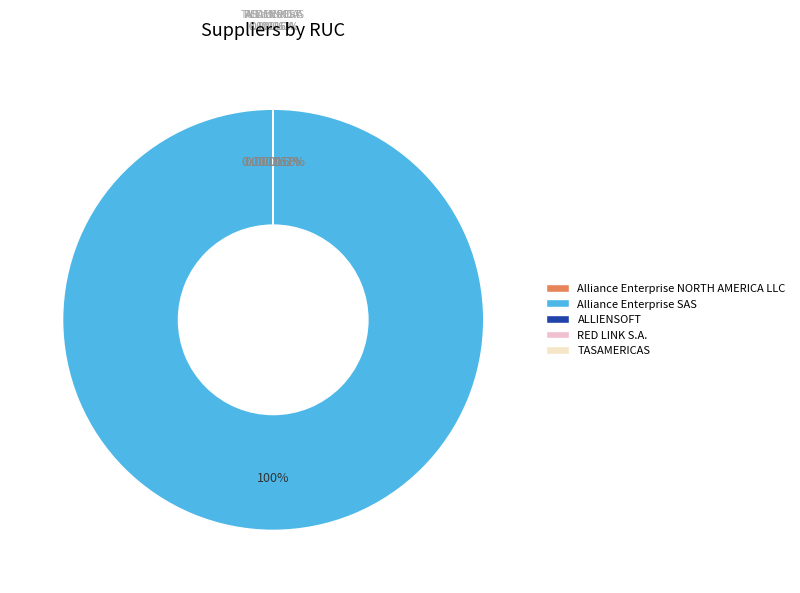

Rank the categories by value from highest to lowest.

Alliance Enterprise SAS, Alliance Enterprise NORTH AMERICA LLC, RED LINK S.A., ALLIENSOFT, TASAMERICAS